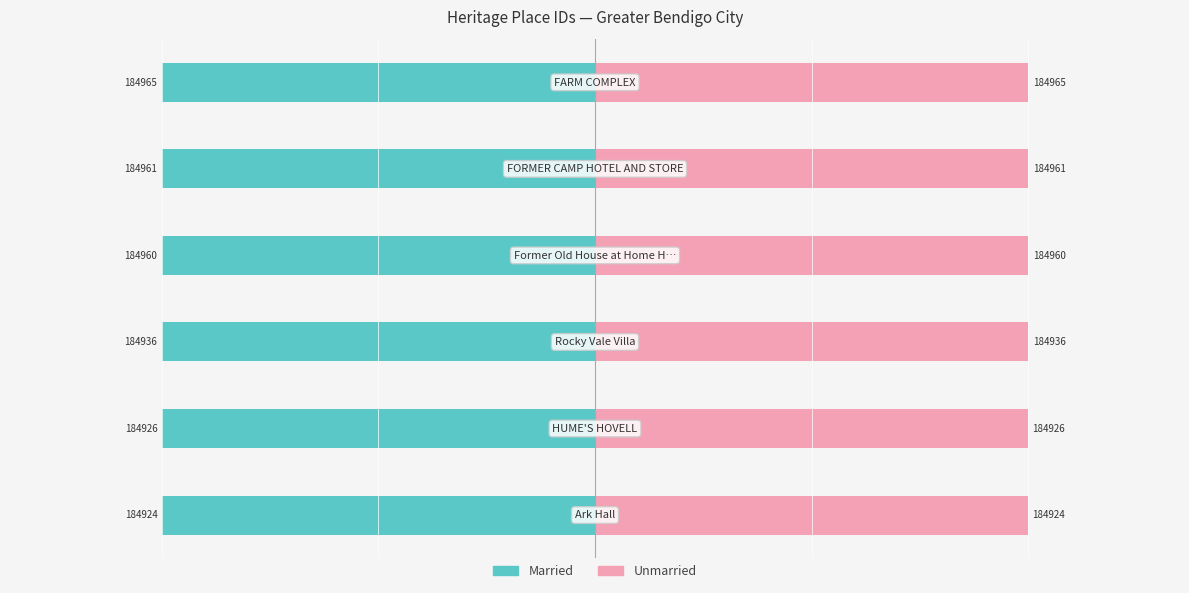

What is the value of the Unmarried bar at the 1st from the left?

1.0